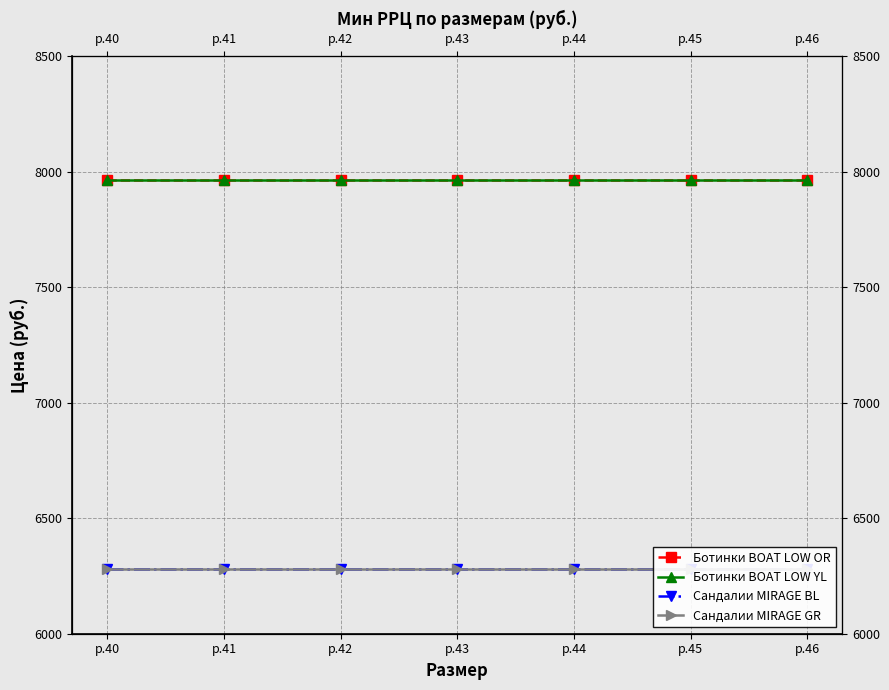

What is the value of the Сандалии MIRAGE BL point at the 1st from the left?

6281